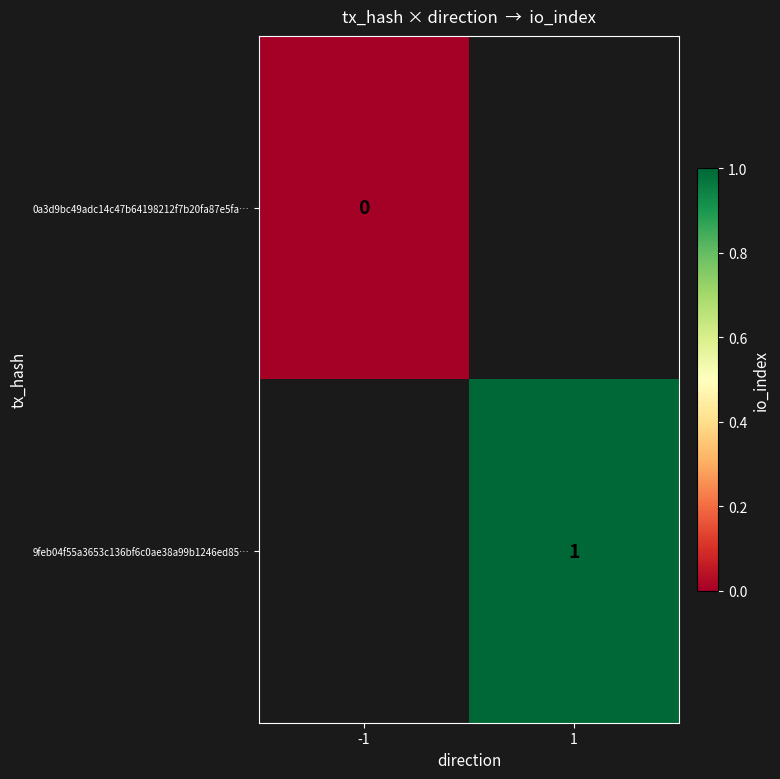

Is it true that 9feb04f55a3653c136bf6c0ae38a99b1246ed85… equals 1 at 1?

True